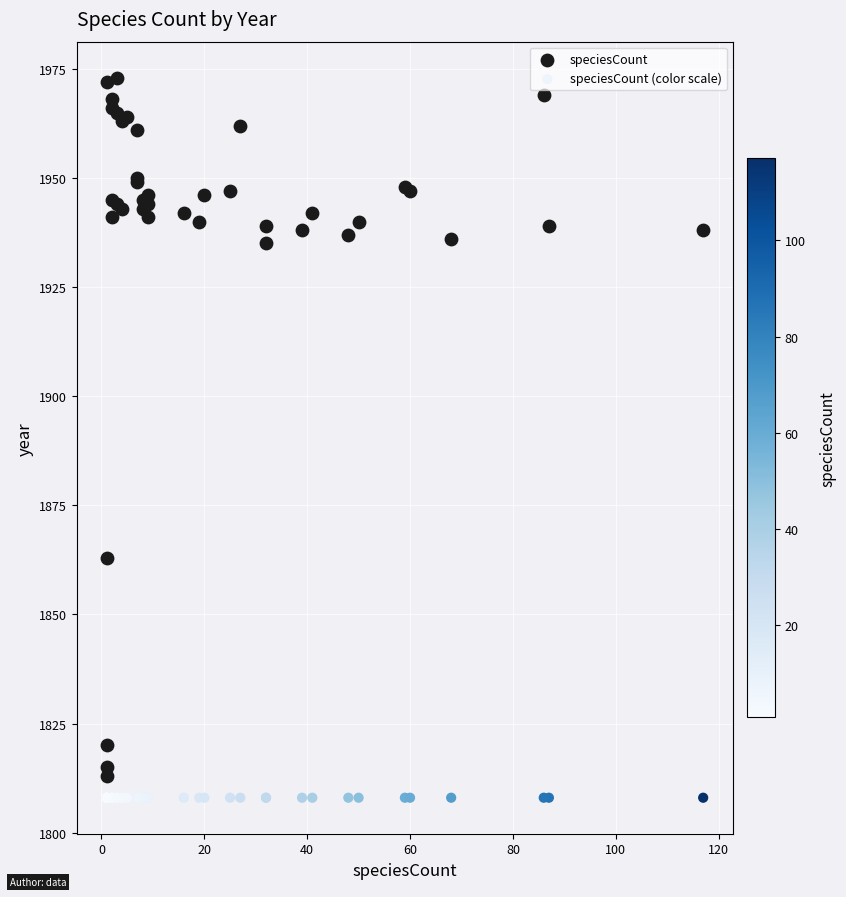

Which series contains the highest Y value?

speciesCount